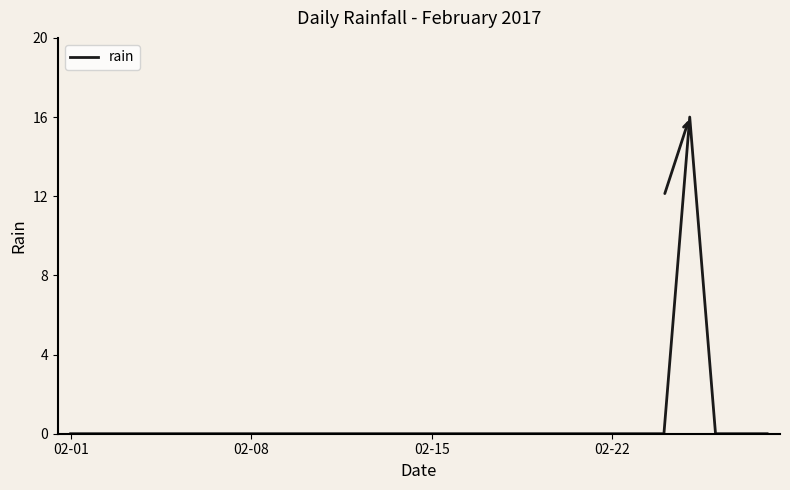

What is the difference between the maximum and minimum values?

16